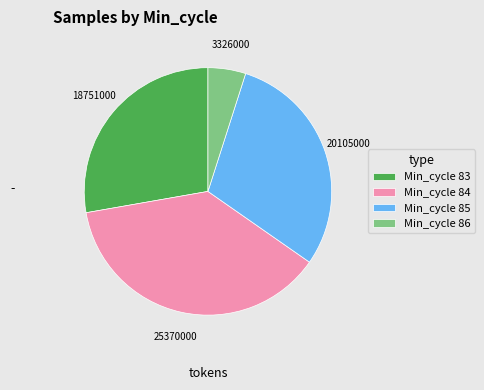

True or false: Min_cycle 85 accounts for 30% of the total.

True